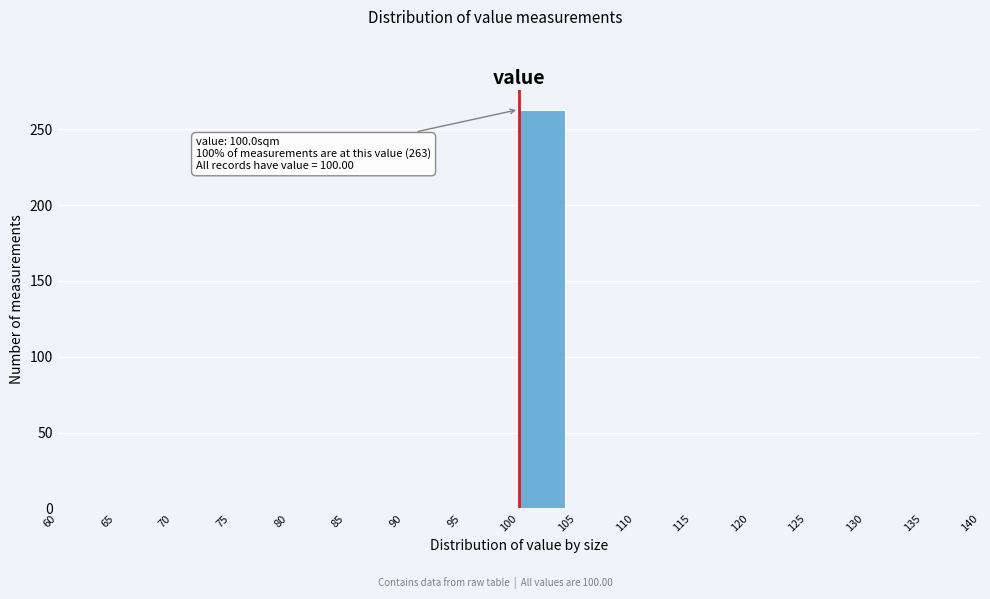

Over which range of the x-axis is the bar tallest?

100 to 104